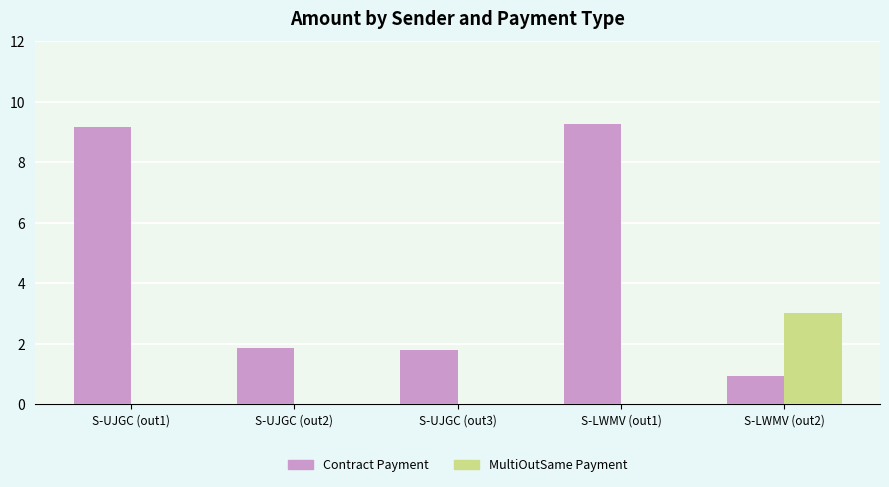

Are the bars horizontal?

No